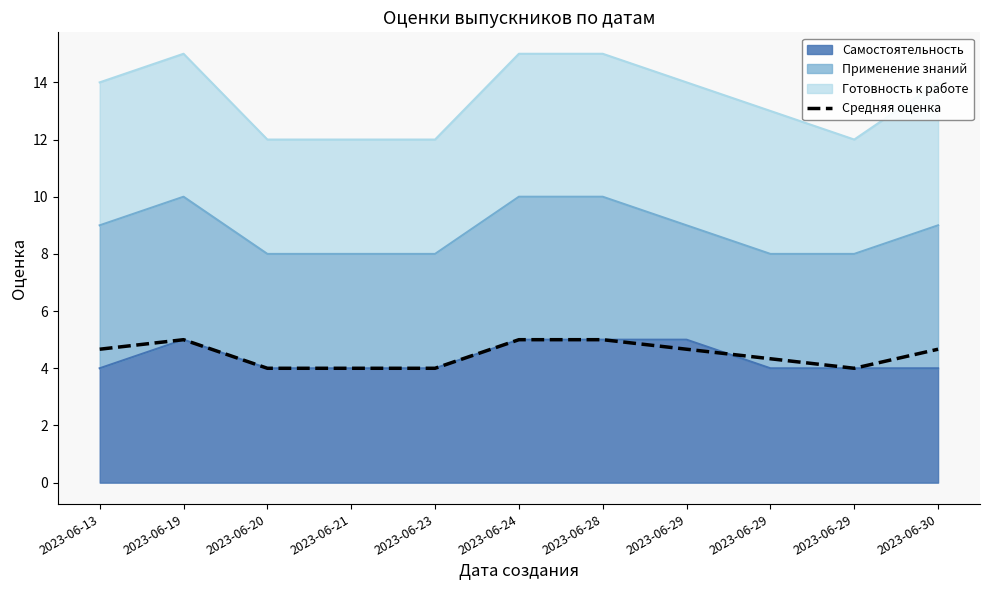

At which category does the chart reach its minimum across all series?

2023-06-20